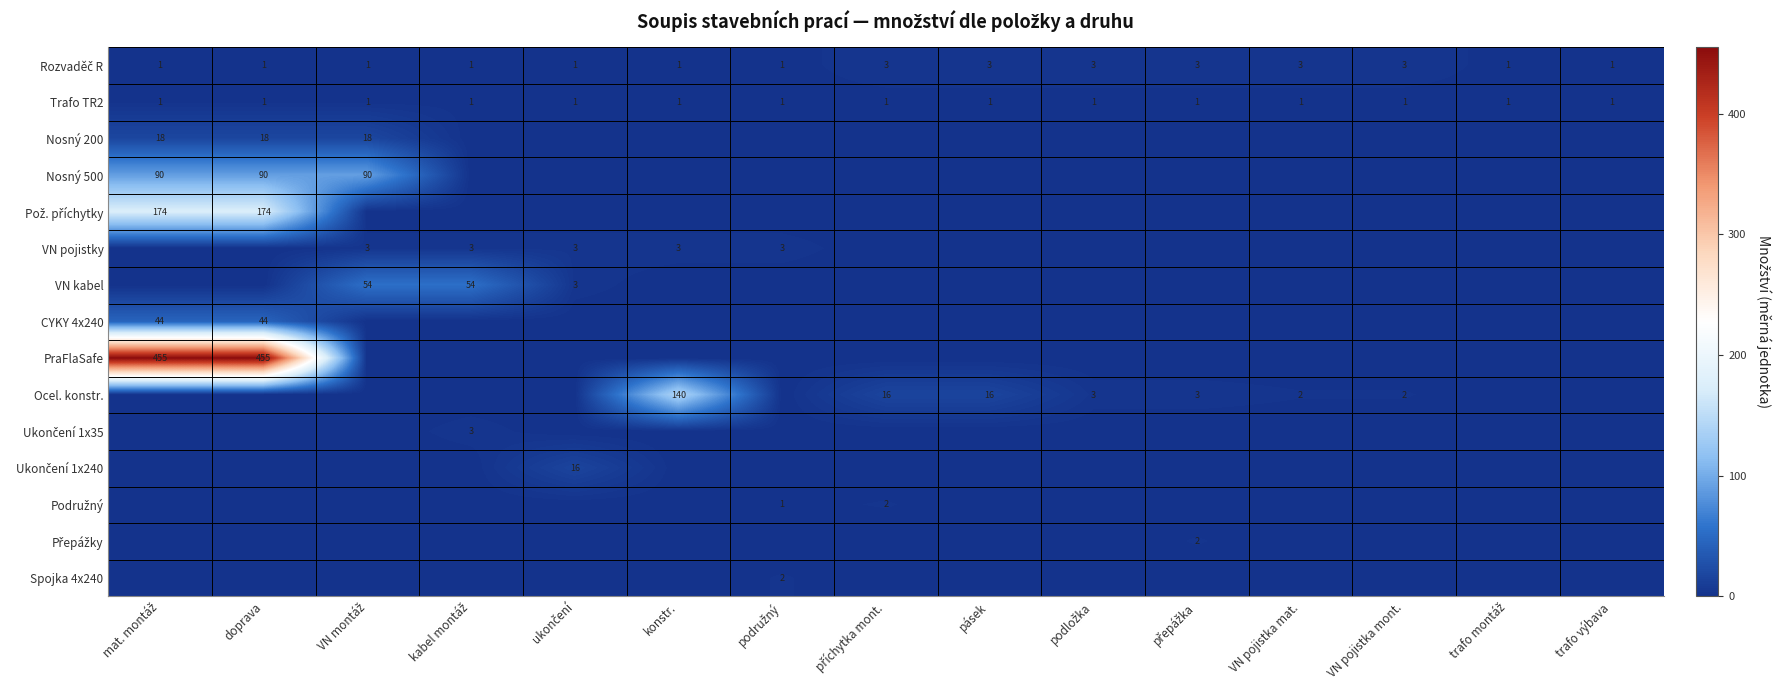

At which label does PraFlaSafe reach its minimum?

VN montáž